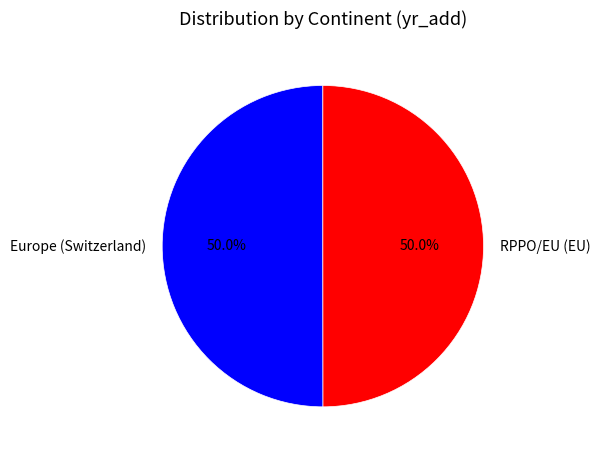

What is the ratio of the value at Europe (Switzerland) to the value at RPPO/EU (EU)?

1.0